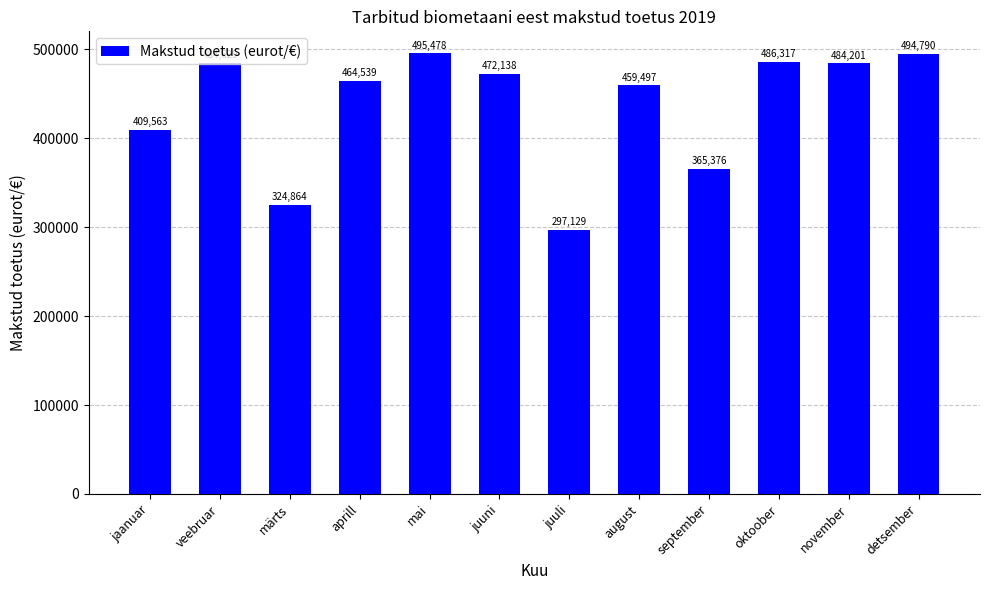

What position from the right is juuli?

6